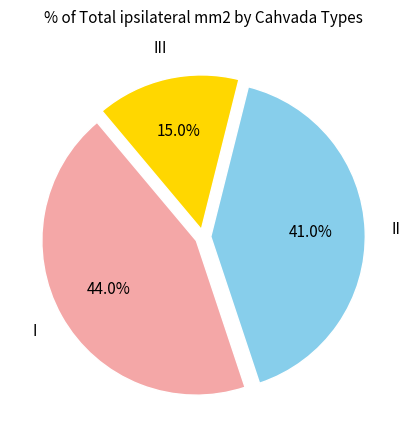

Is there a majority slice in this chart?

No